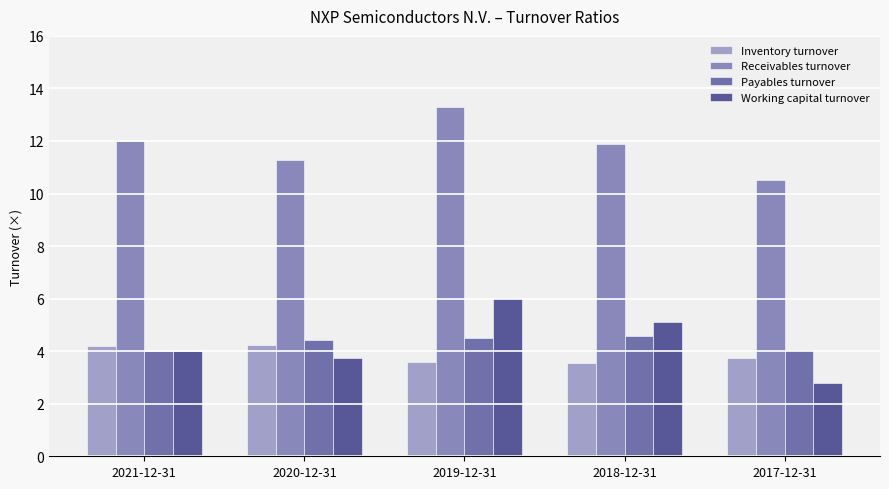

What is the sum of the Working capital turnover values at 2018-12-31 and 2019-12-31?

11.1